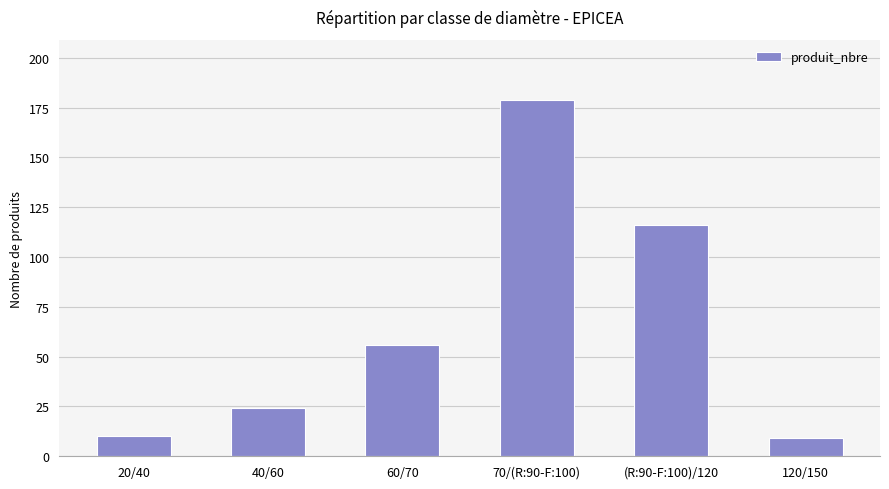

What is the sum of the values at 20/40 and 40/60?

34